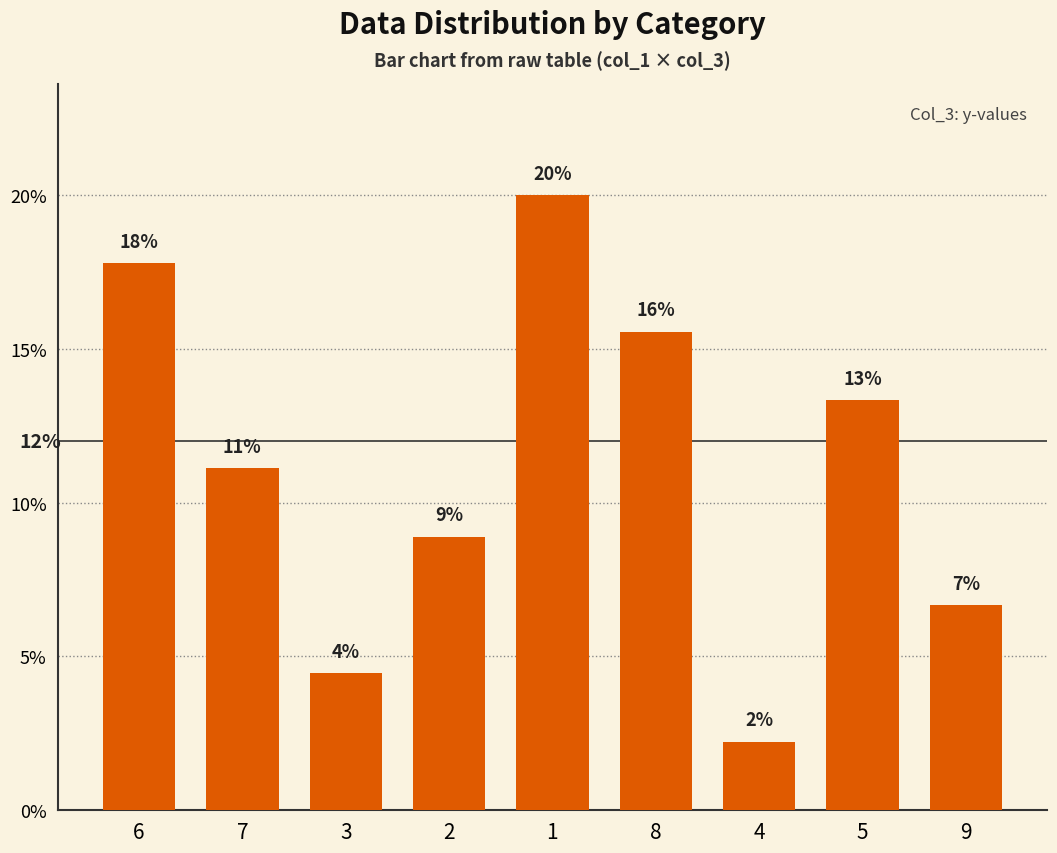

What is the ratio of the value at 6 to the value at 5?

1.3